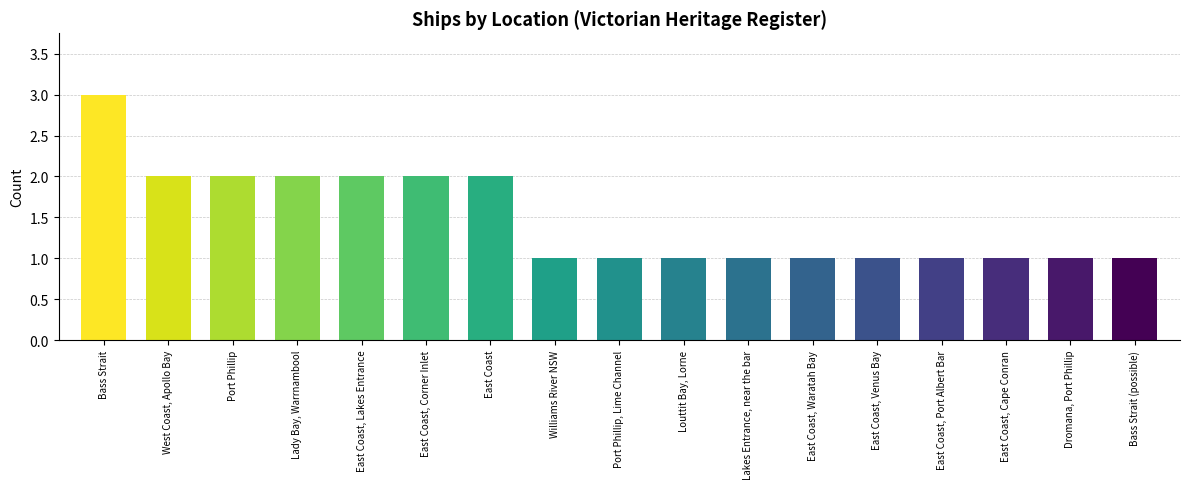

The chart shows a value of 0 at Lady Bay, Warrnambool. True or false?

False